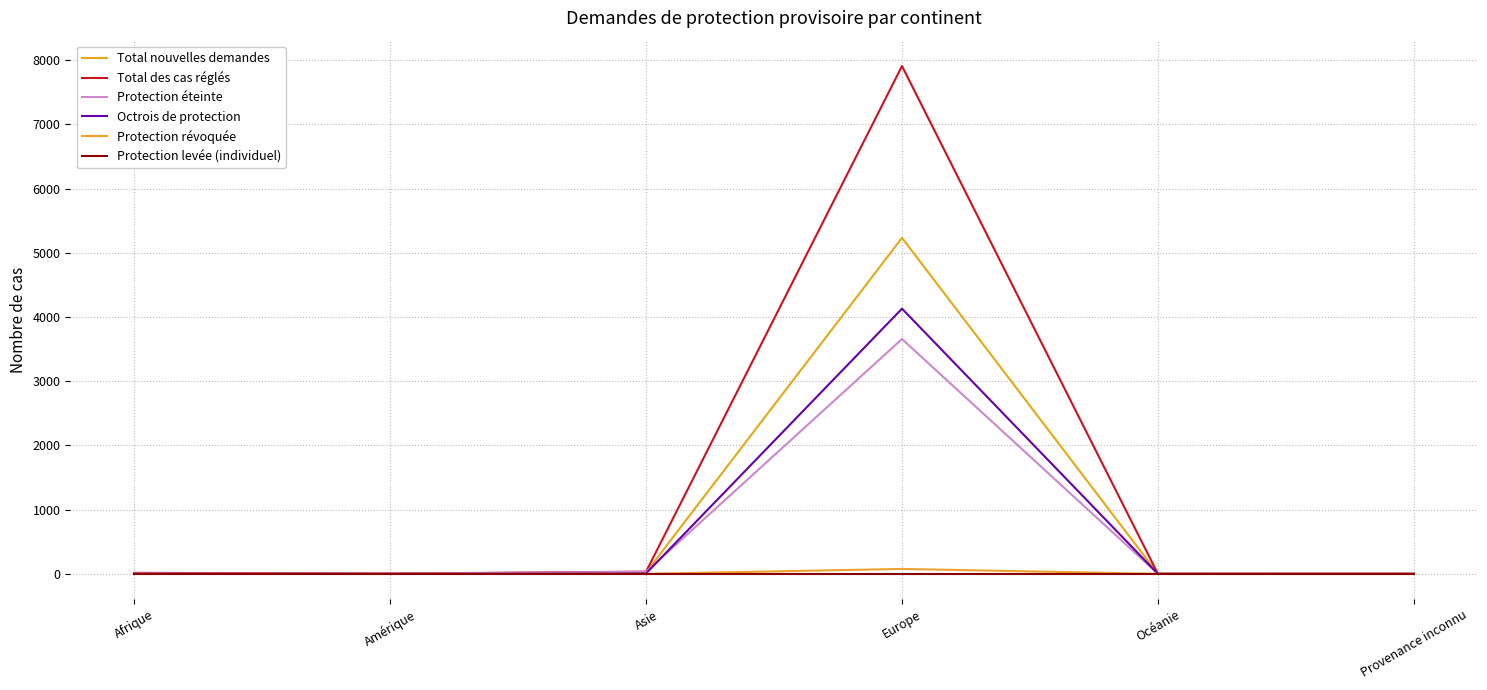

Is it true that Protection révoquée equals 76 at Europe?

True